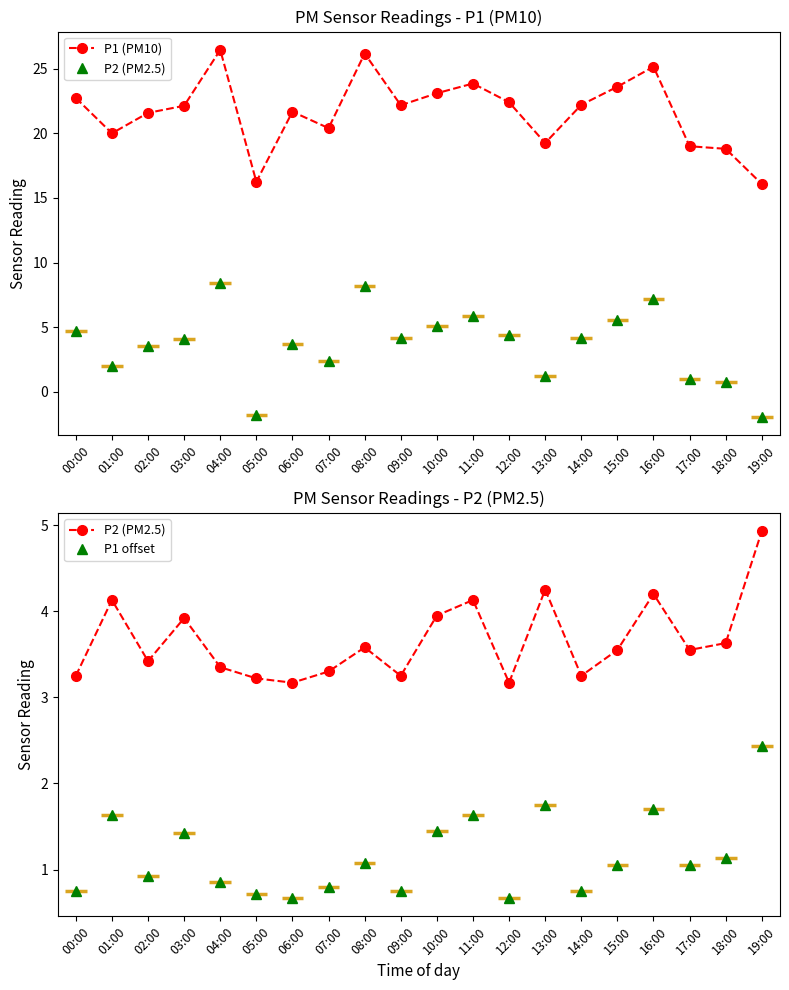

How many data points in P1 offset are above 1?

11